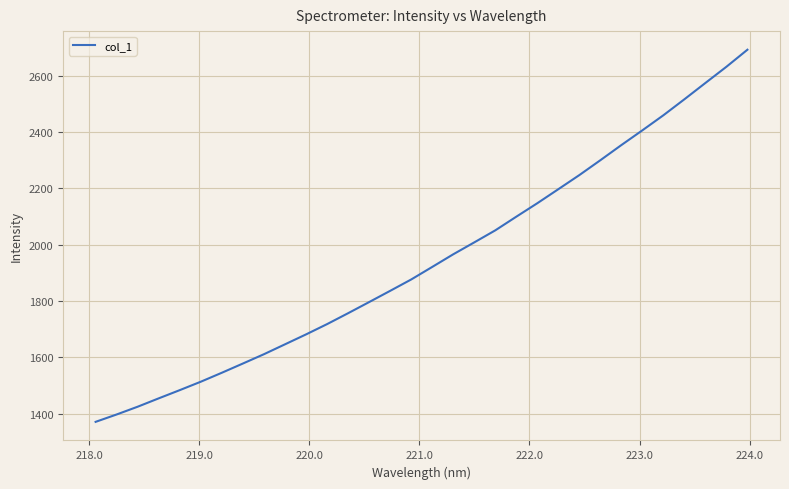

Reading right to left, transcribe all the data shown in this chart.

2692.6	2632.0	2574.5	2516.6	2459.9	2406.4	2354.0	2300.2	2247.4	2197.3	2147.5	2099.7	2051.1	2008.4	1966.1	1921.2	1876.7	1836.3	1796.4	1756.9	1718.1	1681.6	1646.4	1611.3	1578.2	1545.5	1513.6	1483.7	1454.5	1424.8	1397.2	1371.0